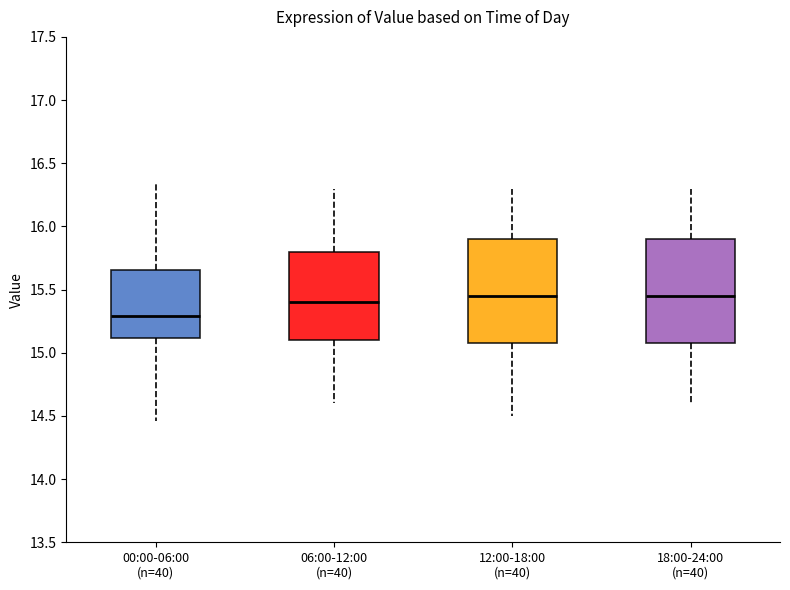

Reading left to right, read every box against the y-axis: the position of its median line, the range the box covers, and the ends of its whiskers. The values are not printed on the chart, so give them approximately, as read against the axis.

00:00-06:00 (n=40): median 15.30, box 15.10 to 15.65, whiskers 14.45 to 16.35
06:00-12:00 (n=40): median 15.40, box 15.10 to 15.80, whiskers 14.60 to 16.30
12:00-18:00 (n=40): median 15.45, box 15.10 to 15.90, whiskers 14.50 to 16.30
18:00-24:00 (n=40): median 15.45, box 15.10 to 15.90, whiskers 14.60 to 16.30